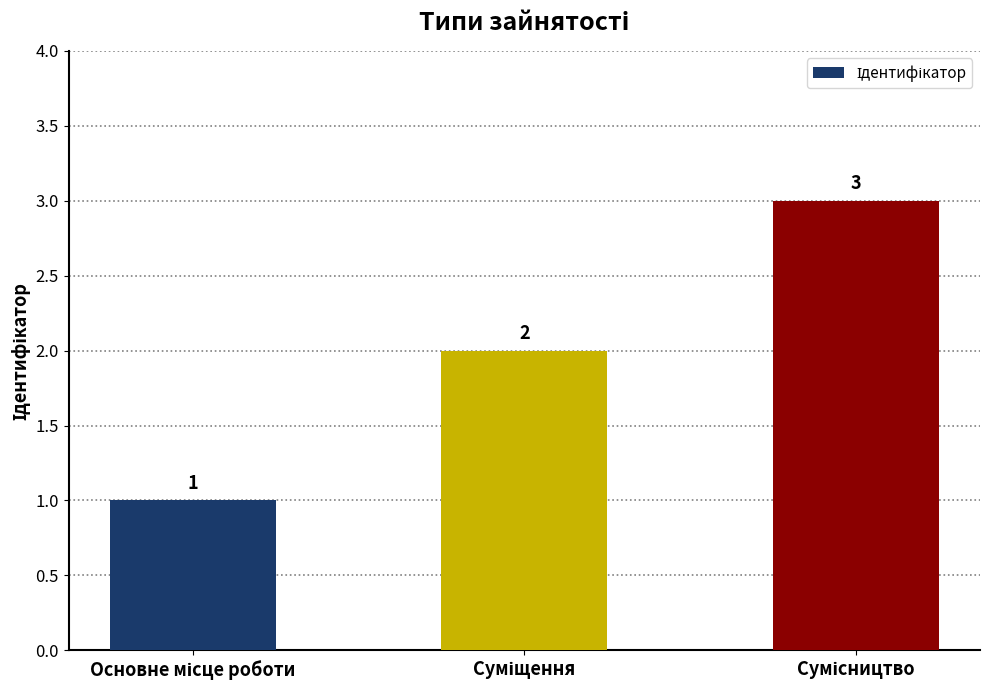

Does the chart contain any negative values?

No